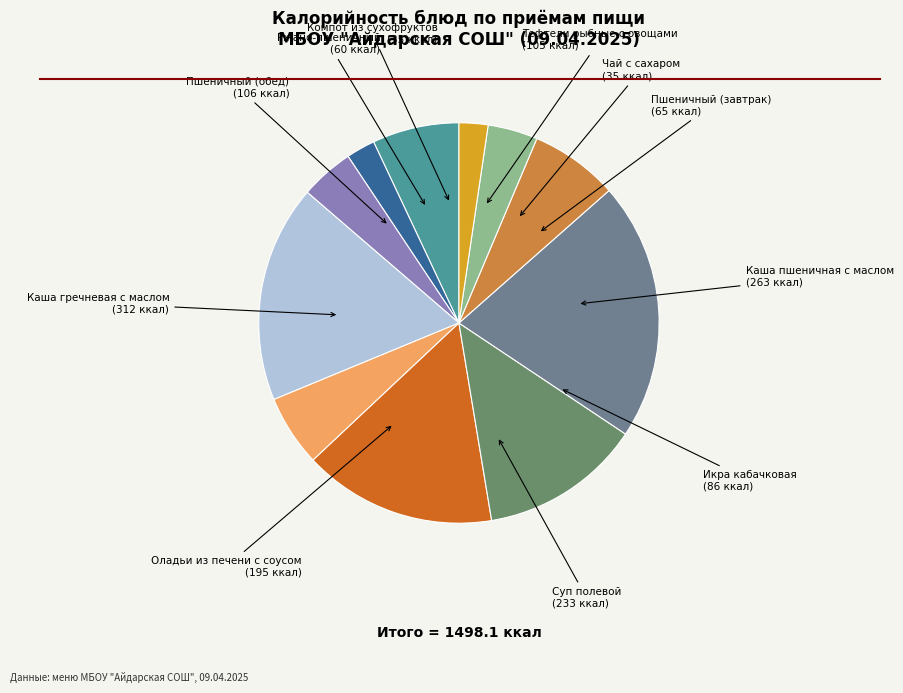

Rank the categories by value from lowest to highest.

Чай с сахаром, Компот из сухофруктов, Ржано-пшеничный, Пшеничный (завтрак), Икра кабачковая, Тефтели рыбные с овощами, Пшеничный (обед), Оладьи из печени с соусом, Суп полевой, Каша пшеничная с маслом, Каша гречневая с маслом